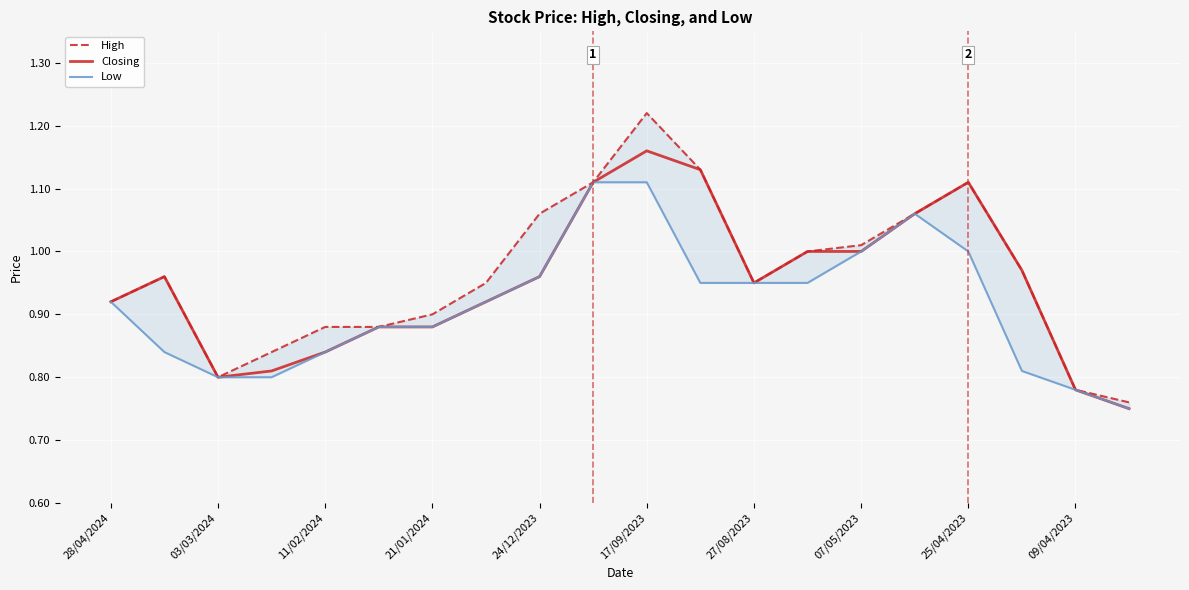

At which label does Closing reach its peak?

17/09/2023